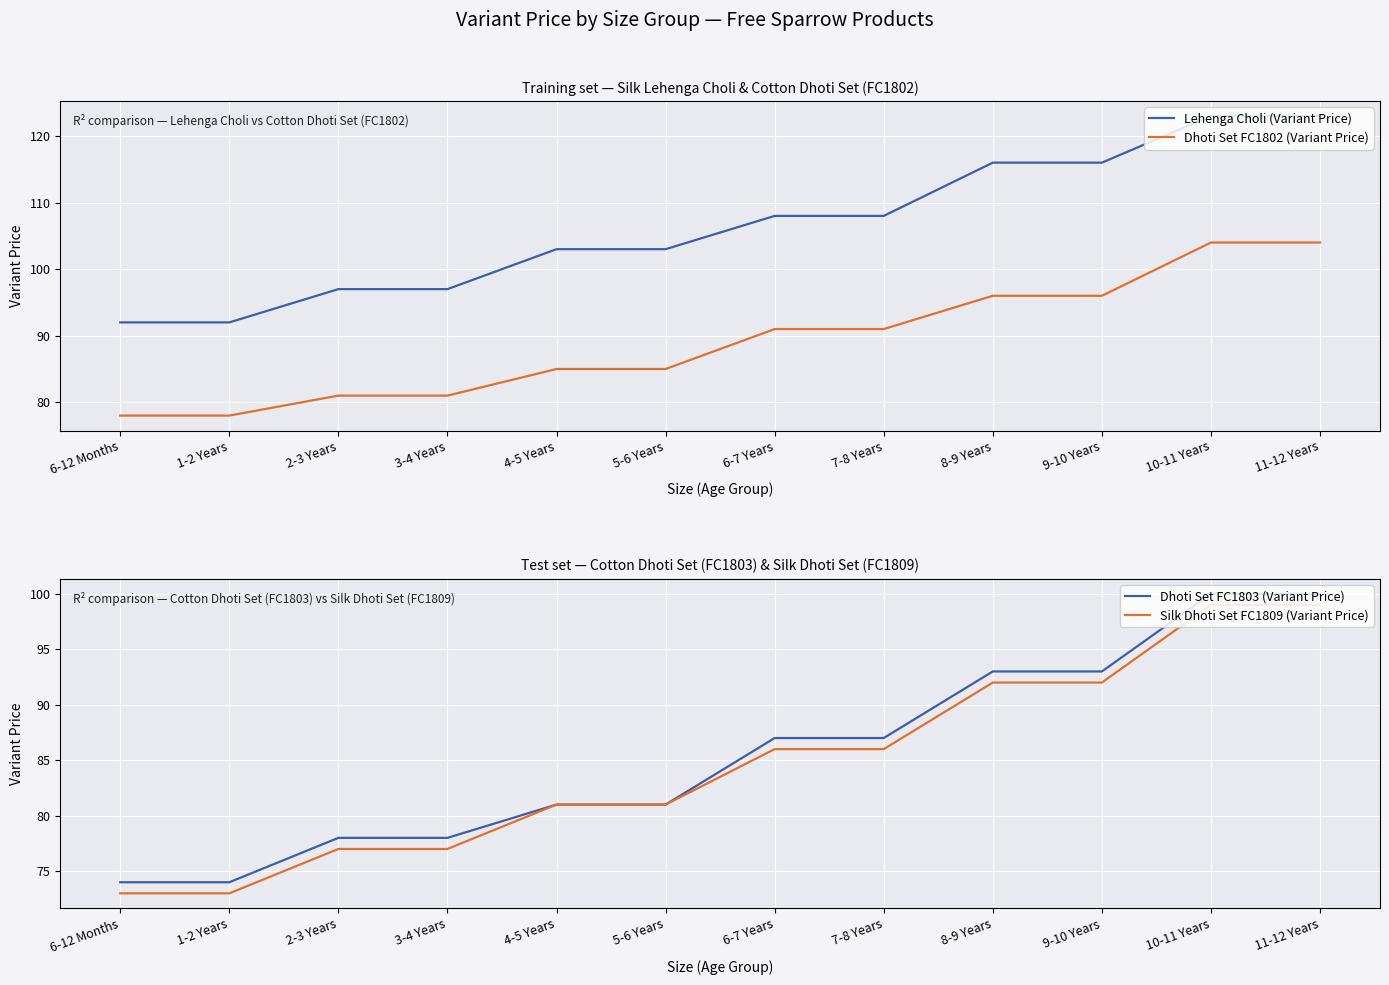

What is the lowest value of the Dhoti Set FC1802 (Variant Price) series?

78